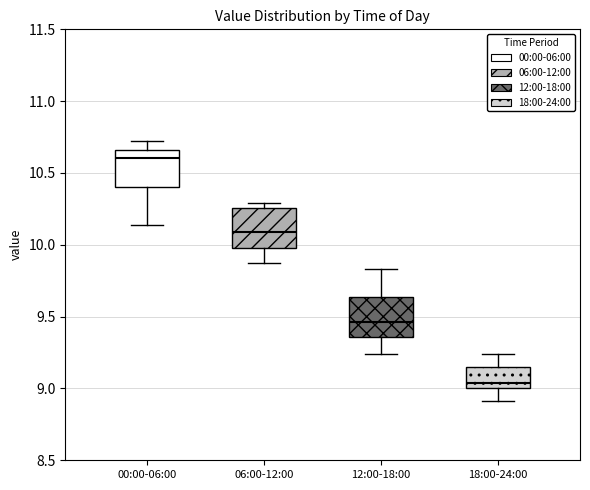

Which box has the lowest median line?

18:00-24:00